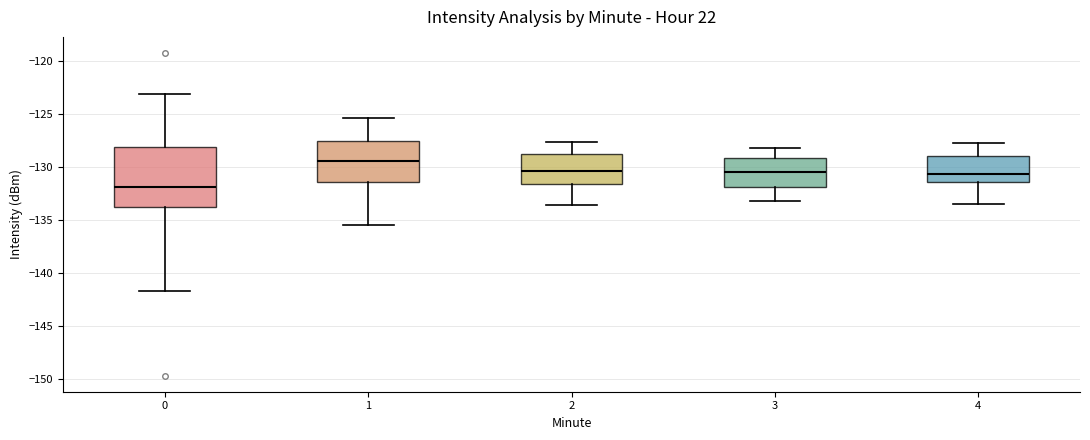

Which box has the highest median line?

1